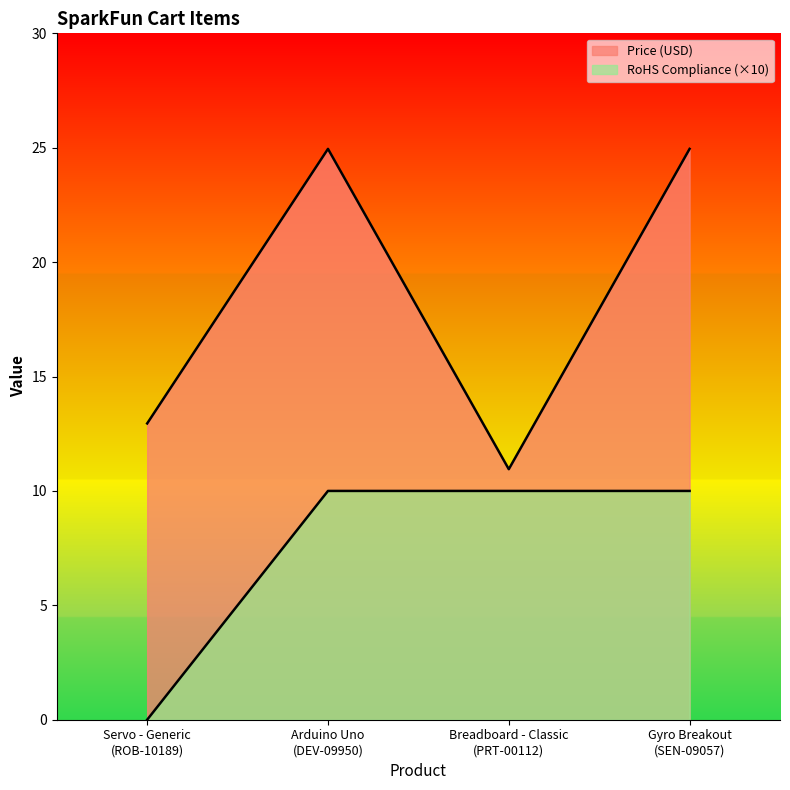

How many categories are shown in the chart?

4